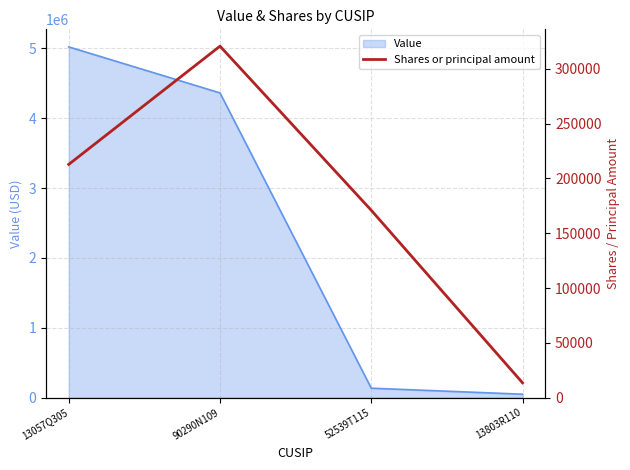

Reading left to right, extract all data points from this chart.

212839	320757	171000	13520